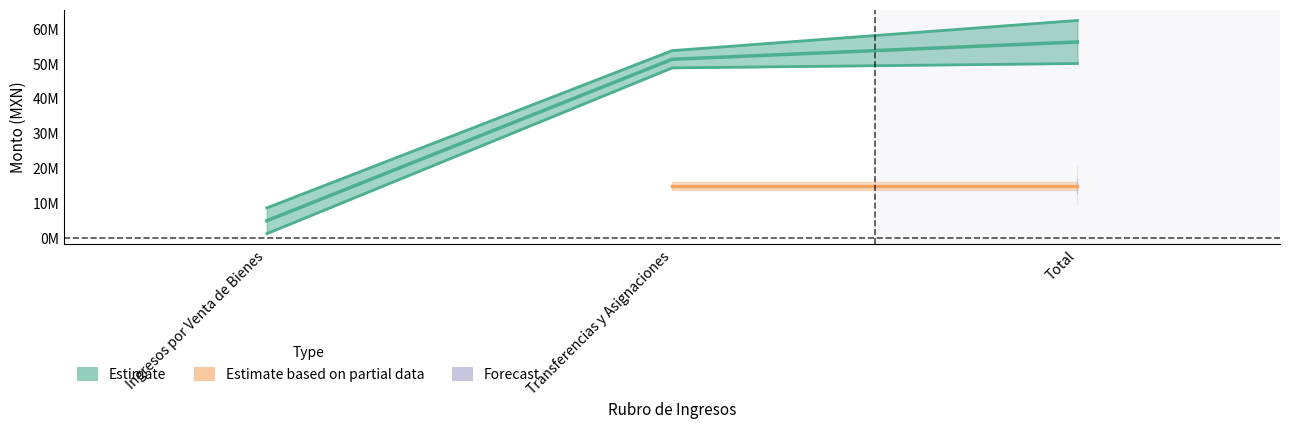

Which label corresponds to the largest value in the chart?

Total